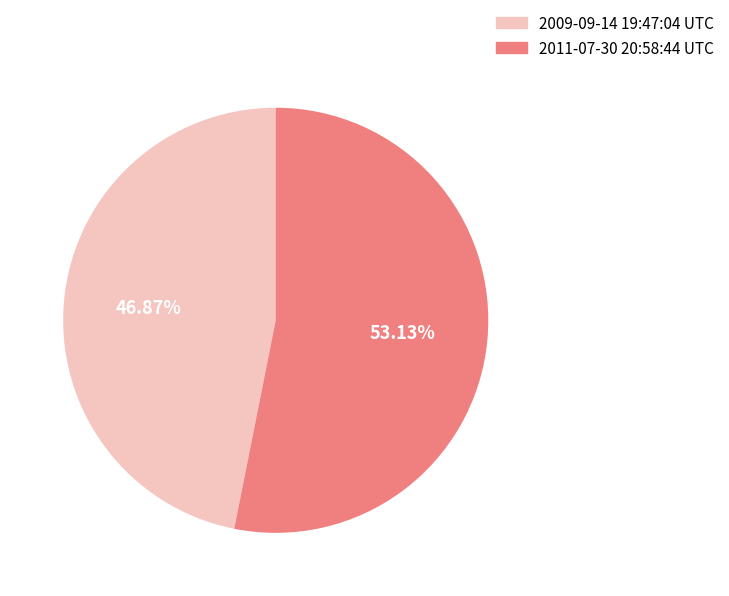

Which has a higher value, 2011-07-30 20:58:44 UTC or 2009-09-14 19:47:04 UTC?

2011-07-30 20:58:44 UTC